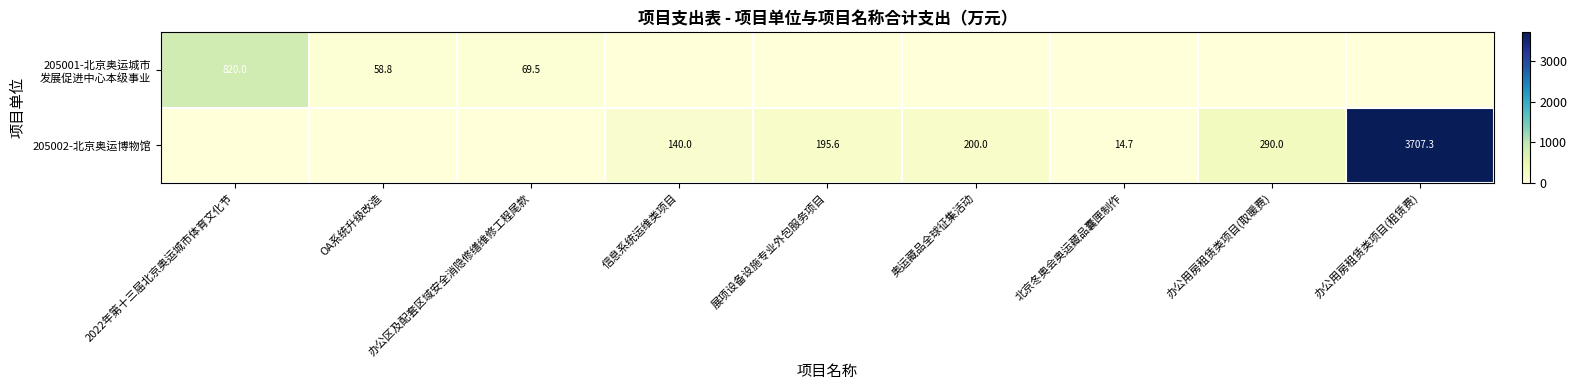

Is it true that 205002-北京奥运博物馆 equals 3707.3 at 办公用房租赁类项目(租赁费)?

True